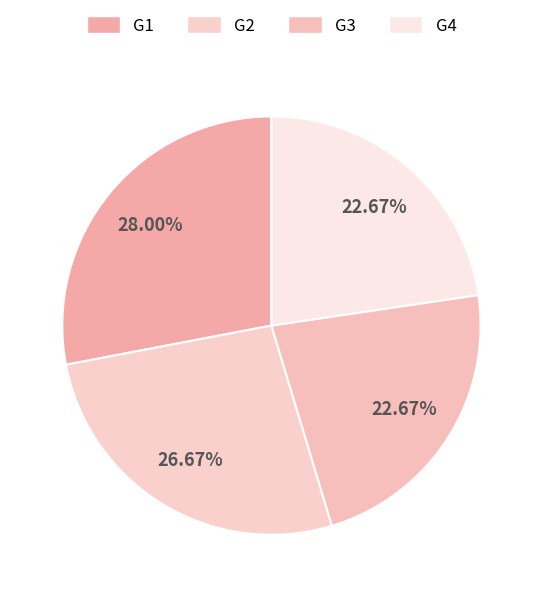

Which slice is the smallest?

G3